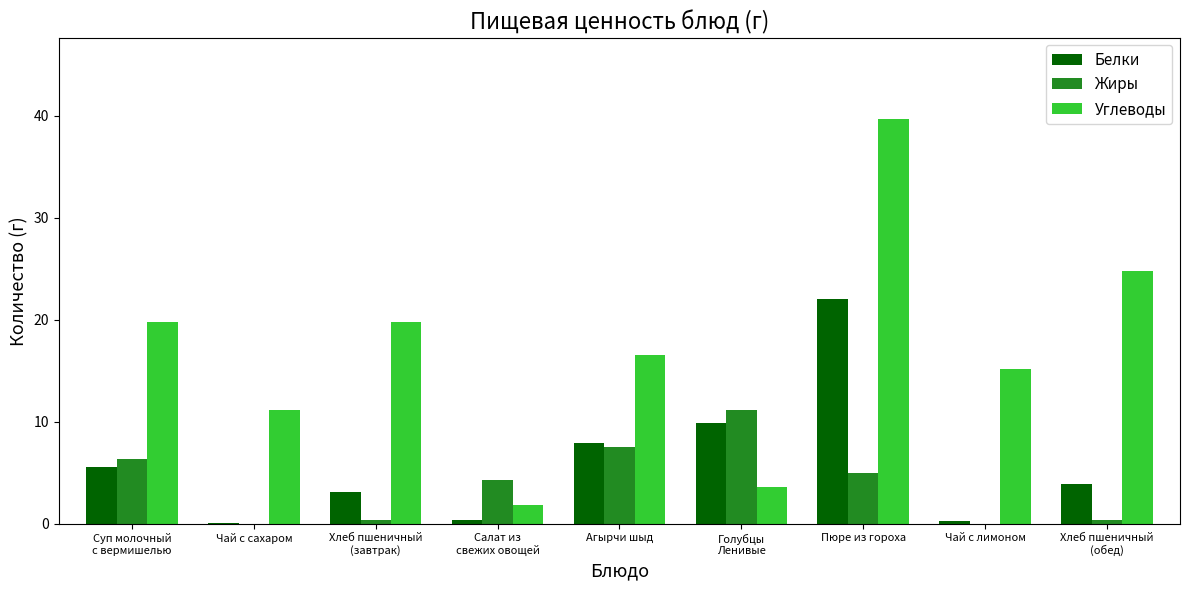

What are all the series names shown in the legend?

Белки, Жиры, Углеводы